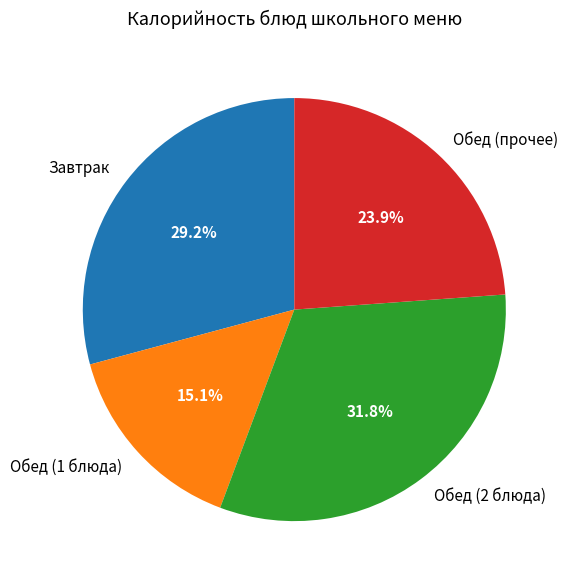

Between Завтрак and Обед (1 блюда), which is larger?

Завтрак